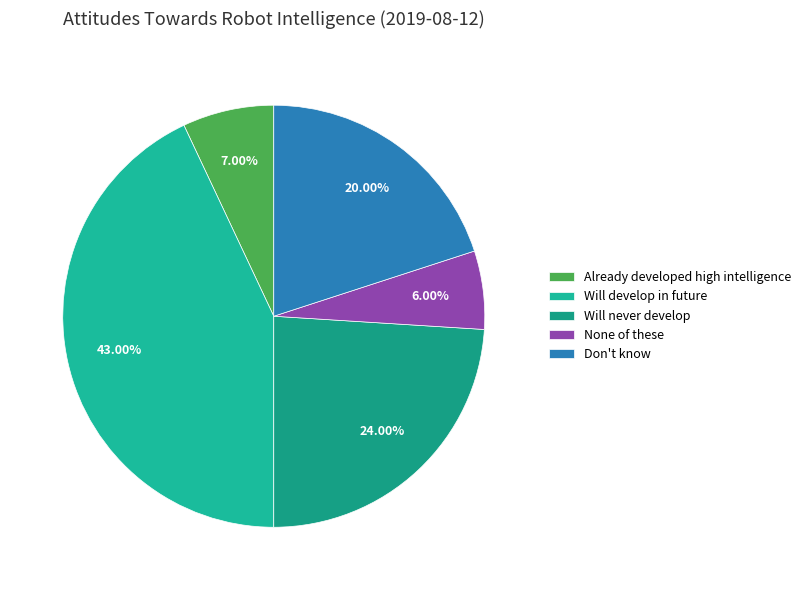

Count the number of slices in the pie.

5